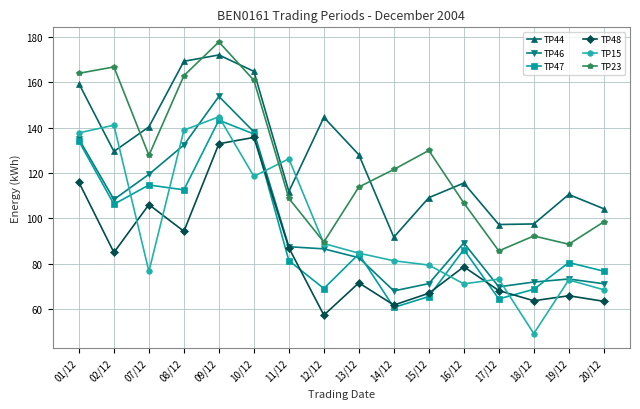

What are all the series names shown in the legend?

TP44, TP46, TP47, TP48, TP15, TP23